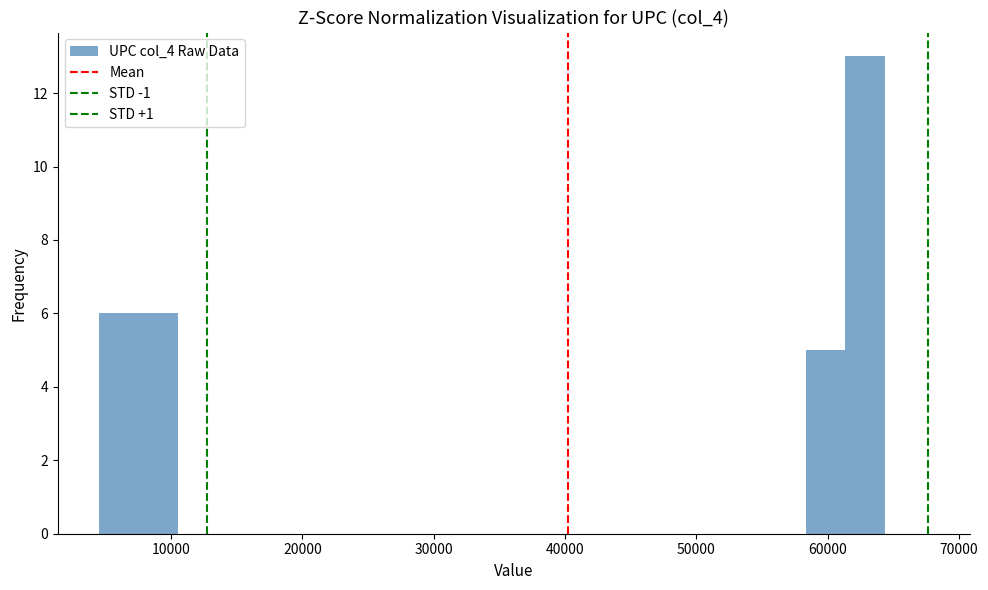

Read against the x-axis, roughly where is the centre of the tallest bar?

63000